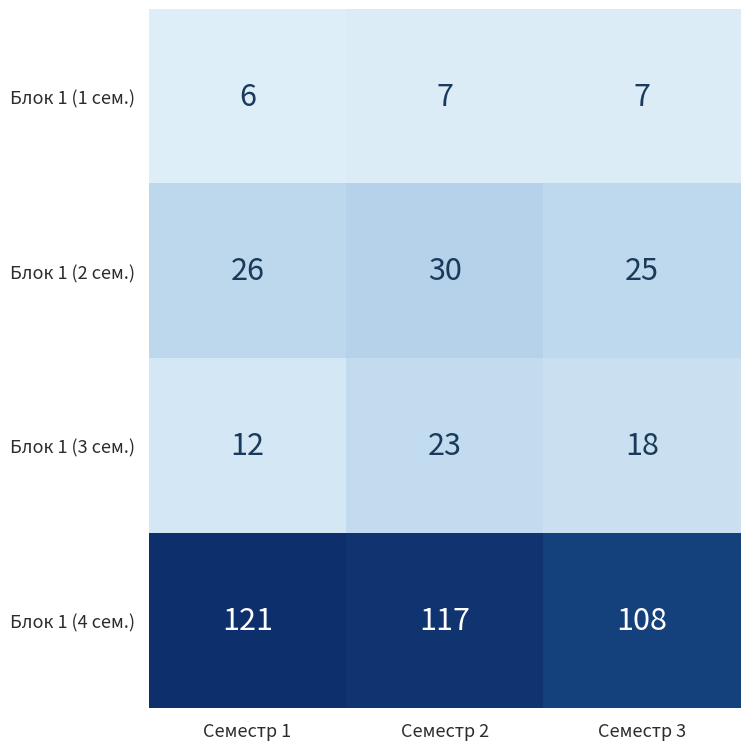

What is the average value of the Блок 1 (4 сем.) series?

115